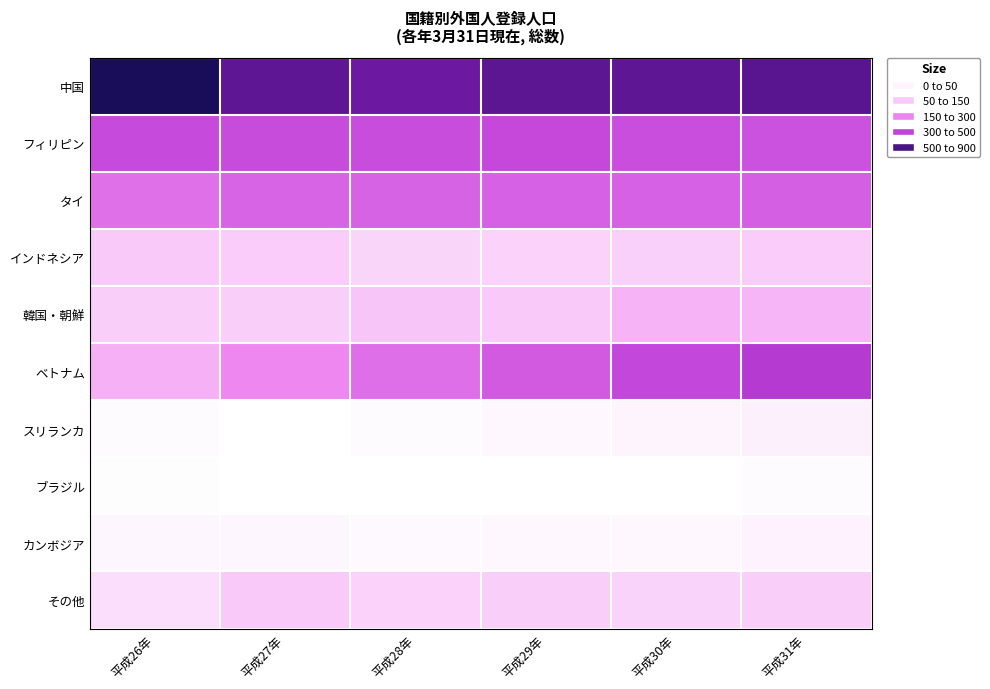

At how many categories does at least one series exceed 460?

6